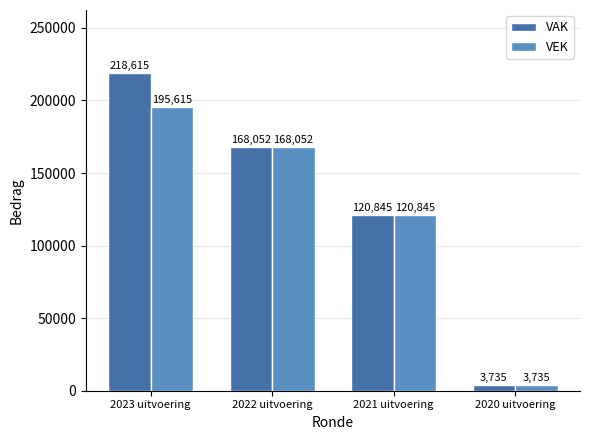

What is the label of the 3rd bar from the left?

2021 uitvoering